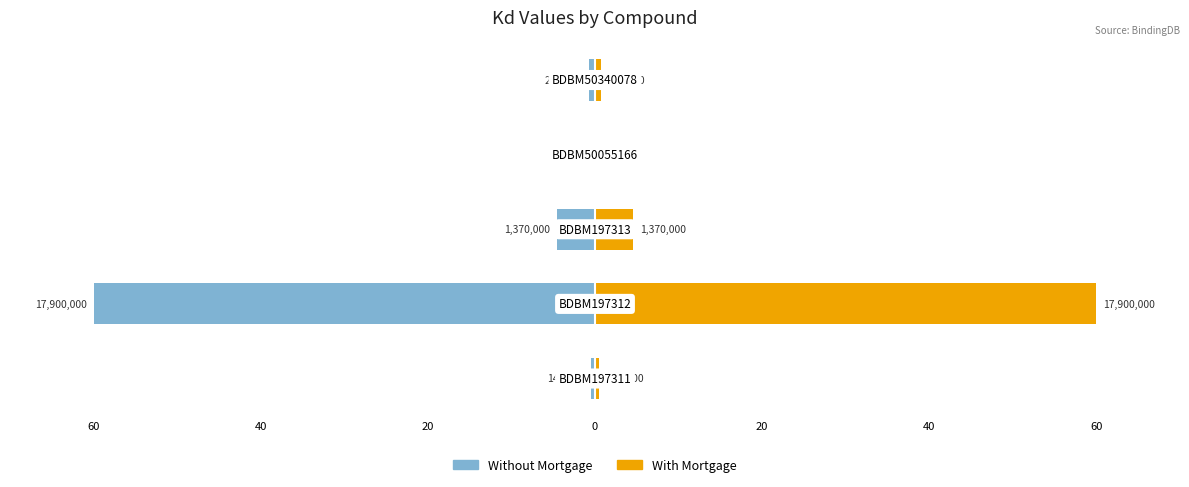

Between 40 and 60, which is larger?

60